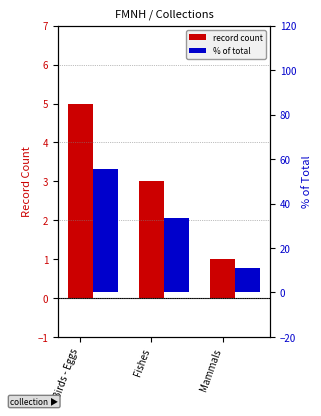

Reading left to right, list all the values displayed in this chart.

record count: 5.0	3.0	1.0
% of total: 55.6	33.3	11.1